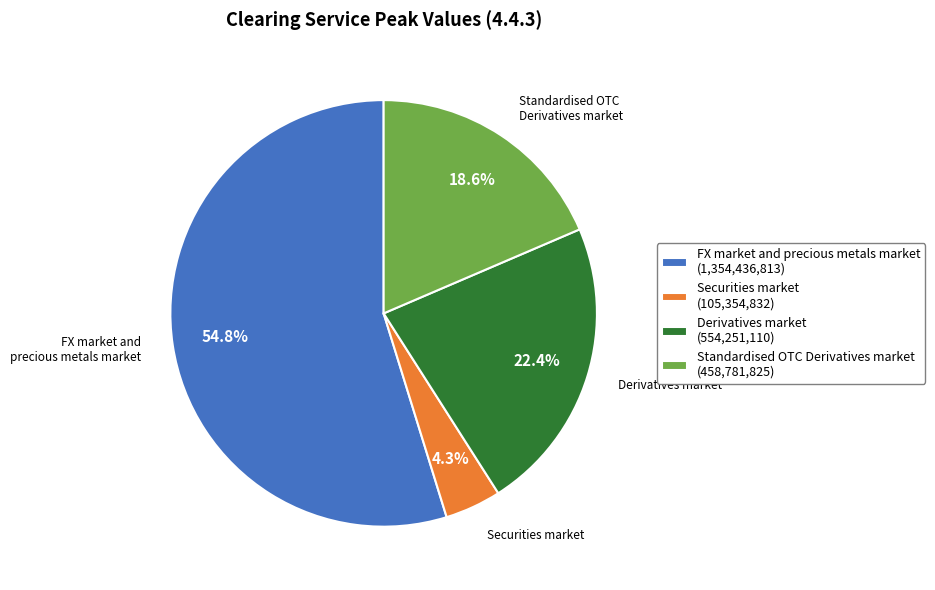

Rank the categories by value from lowest to highest.

Securities market (105,354,832), Standardised OTC Derivatives market (458,781,825), Derivatives market (554,251,110), FX market and precious metals market (1,354,436,813)